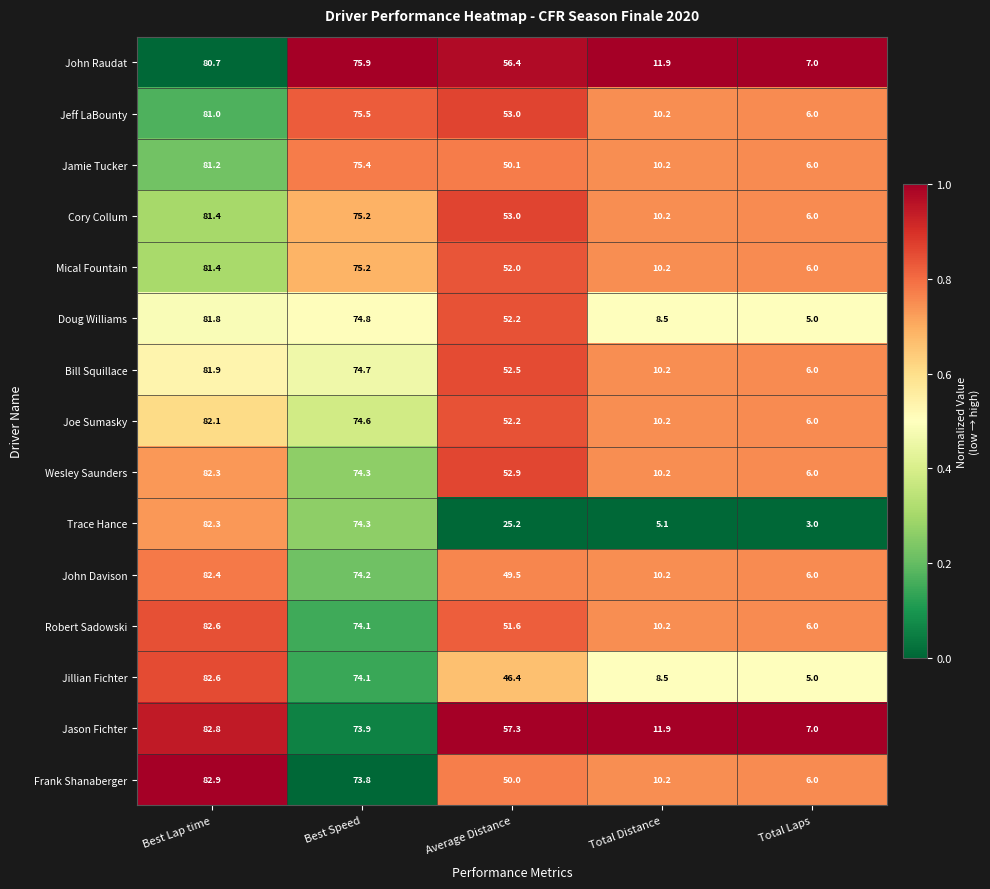

What is the difference between the maximum and minimum values in the John Raudat series?

73.7